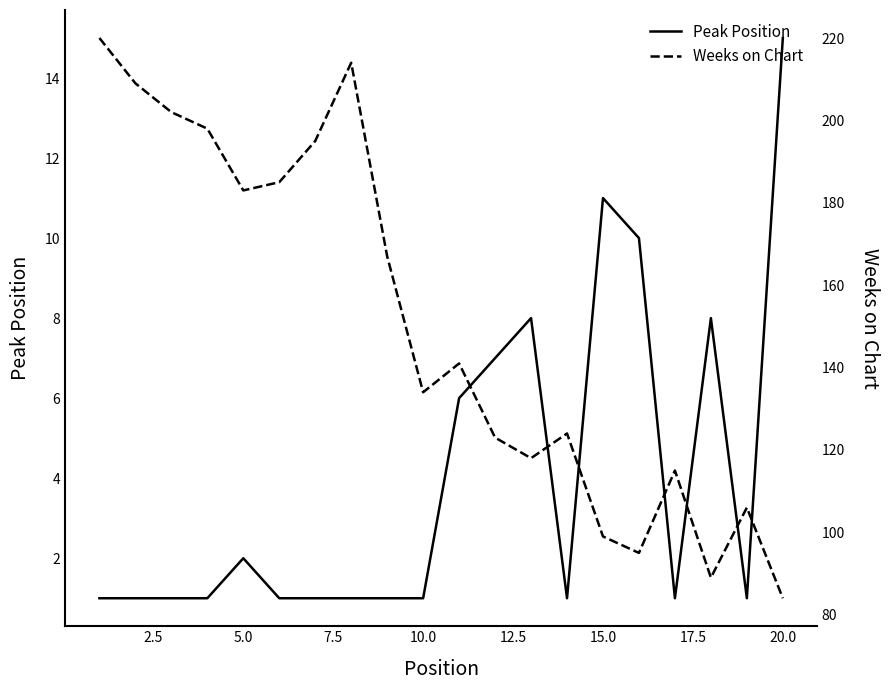

What is the maximum value for Peak Position?

15